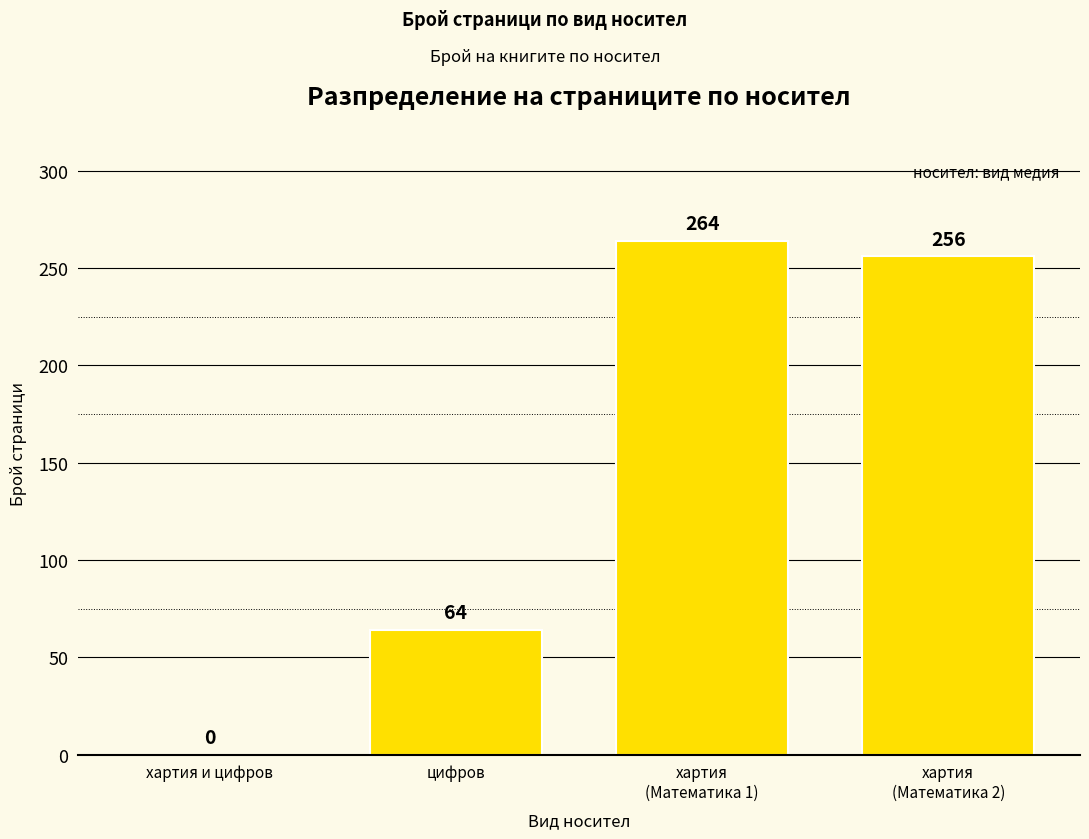

What is the change in value from хартия и цифров to хартия
(Математика 2)?

+256